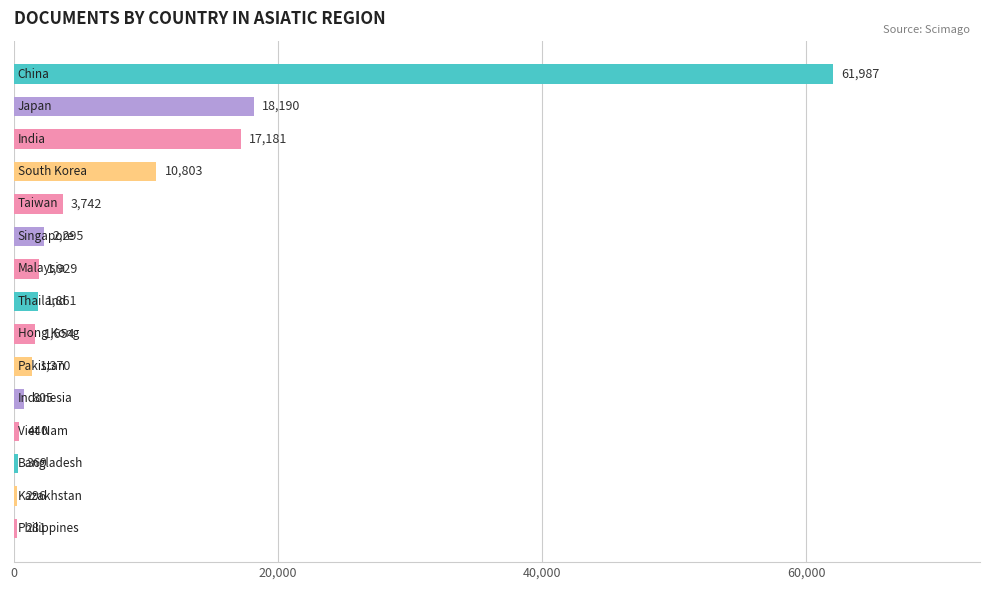

How many values are below 1861?

7